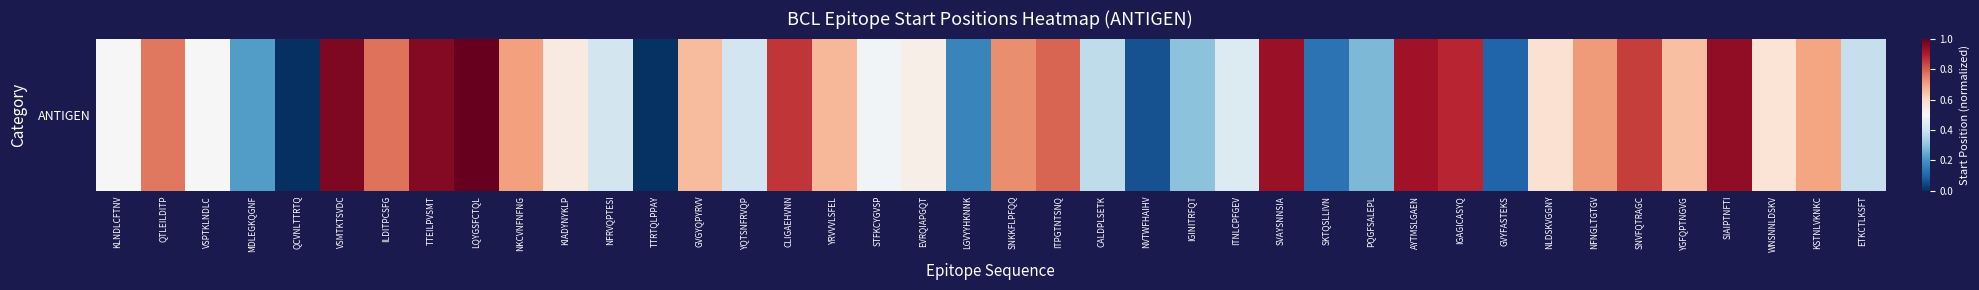

The chart shows a value of -0.4 at QCVNLTTRTQ. True or false?

False